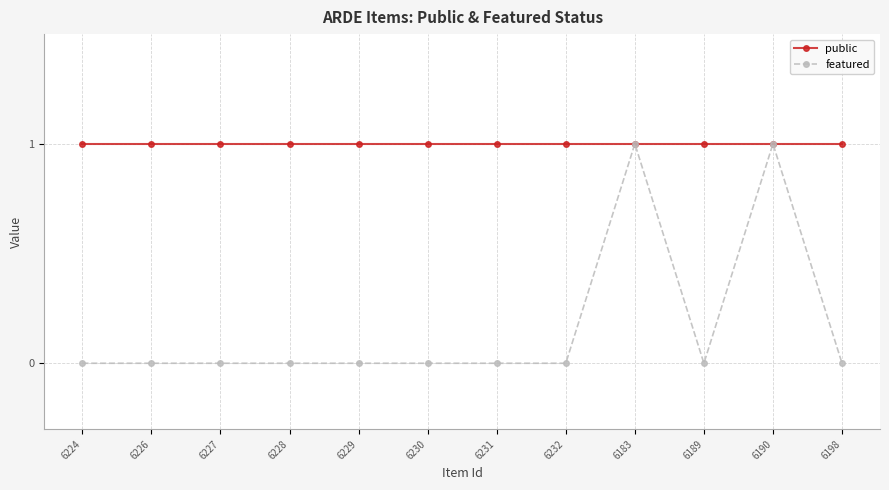

Reading right to left, extract all data points from this chart.

public: 1	1	1	1	1	1	1	1	1	1	1	1
featured: 0	1	0	1	0	0	0	0	0	0	0	0